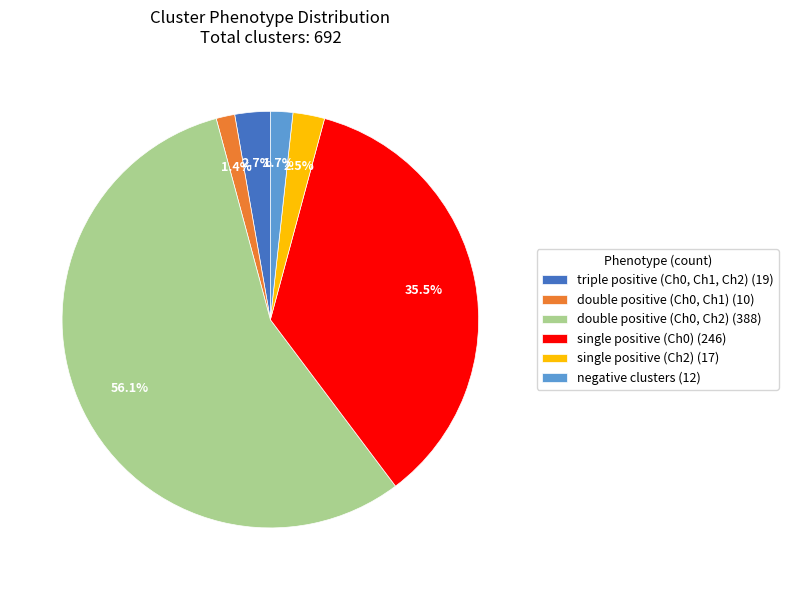

Which slice is the largest?

double positive (Ch0, Ch2) (388)